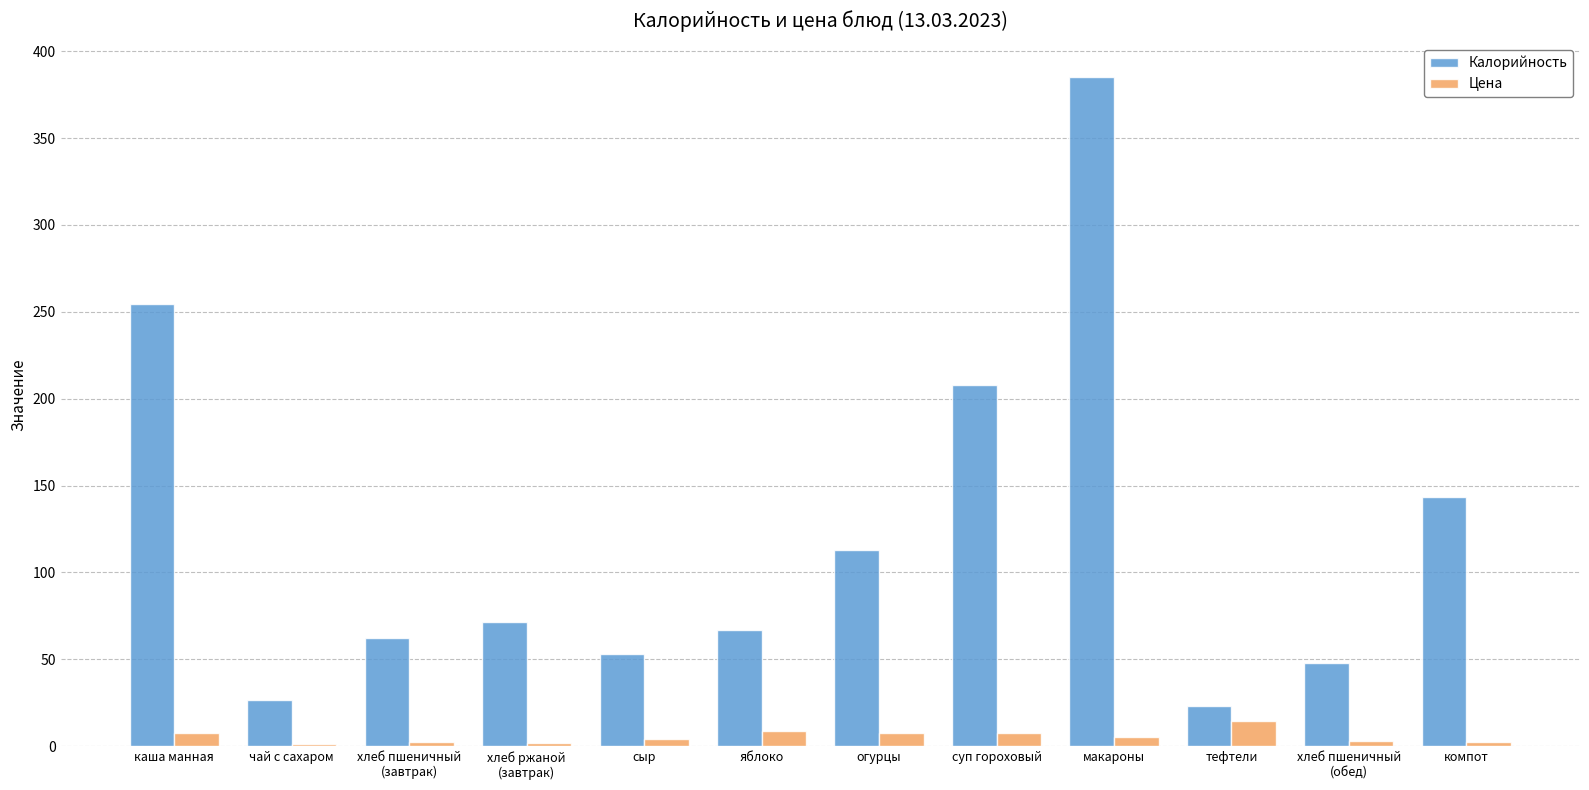

Are the bars horizontal?

No